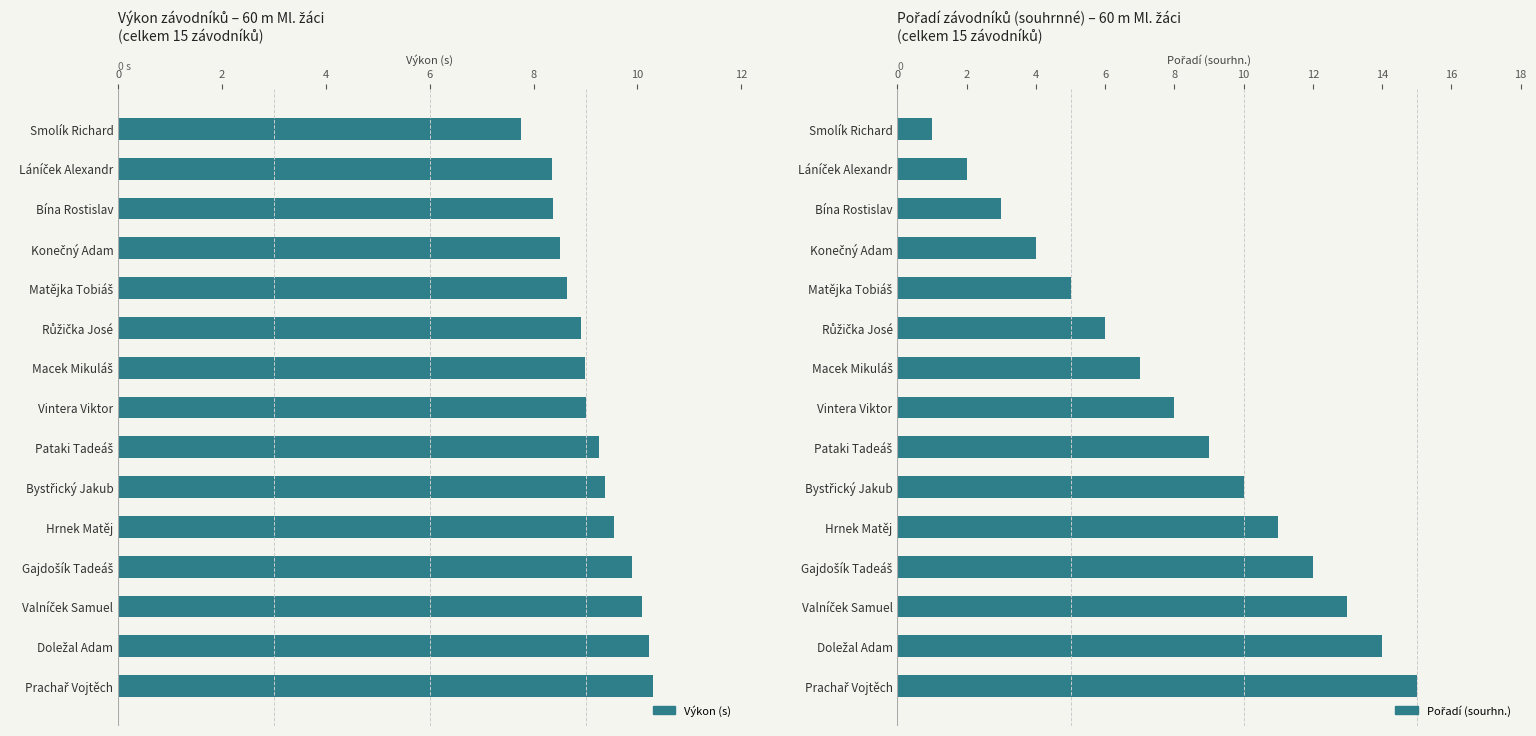

Between Smolík Richard and Hrnek Matěj, which series saw the biggest shift?

Pořadí (sourhn.)